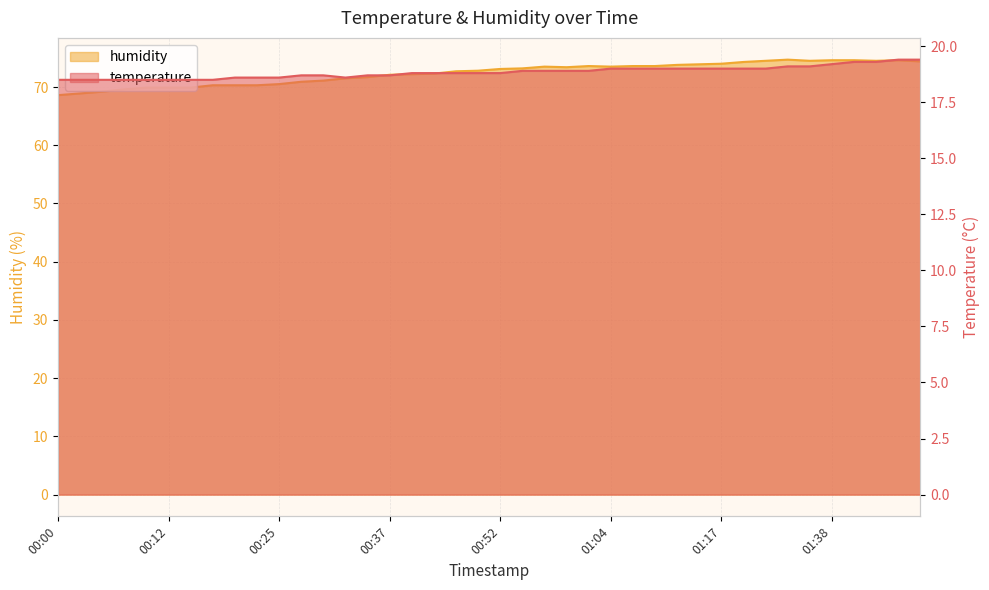

Does the chart display data point markers on the line(s)?

No